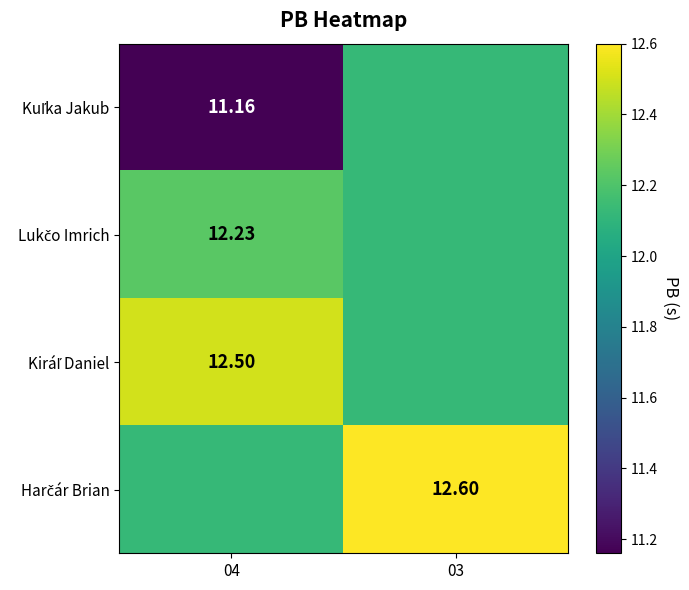

At which category is the sum across all series the highest?

03